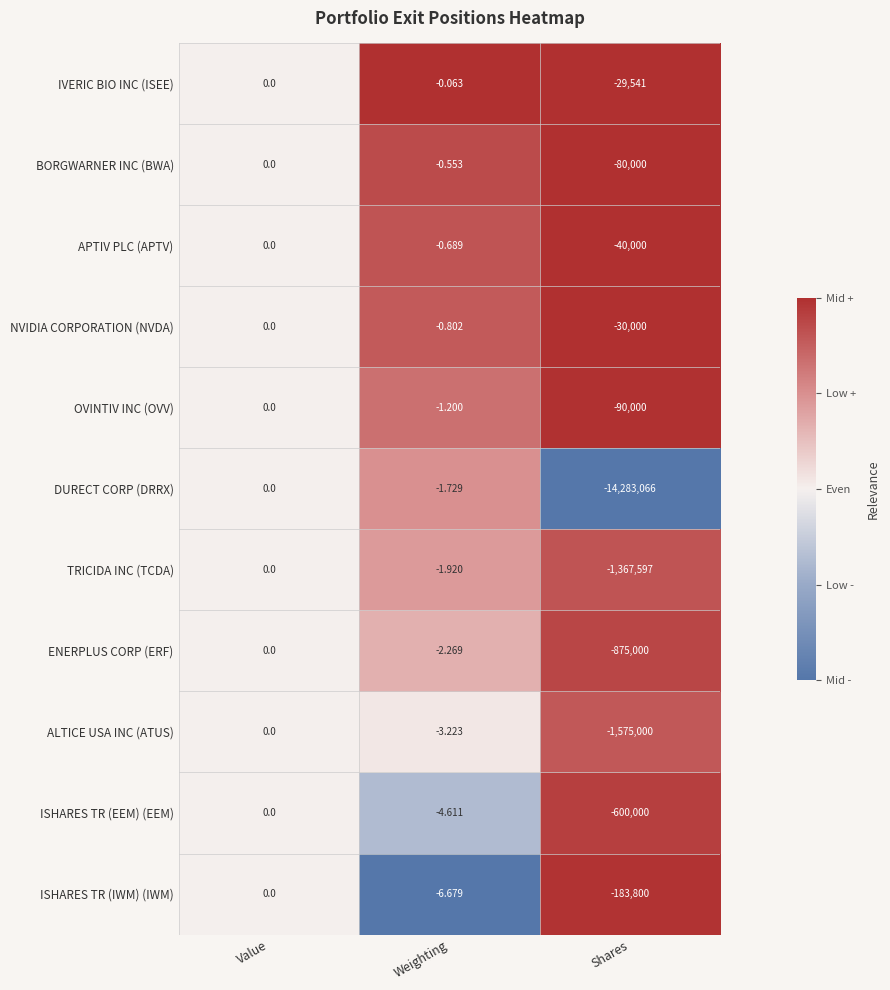

At Shares, list the series in order from smallest to largest.

DURECT CORP (DRRX), ALTICE USA INC (ATUS), TRICIDA INC (TCDA), ENERPLUS CORP (ERF), ISHARES TR (EEM) (EEM), ISHARES TR (IWM) (IWM), OVINTIV INC (OVV), BORGWARNER INC (BWA), APTIV PLC (APTV), NVIDIA CORPORATION (NVDA), IVERIC BIO INC (ISEE)